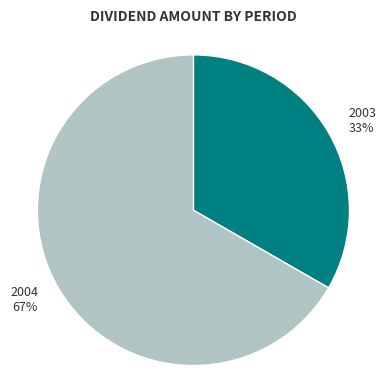

Between 2004 and 2003, which is larger?

2004